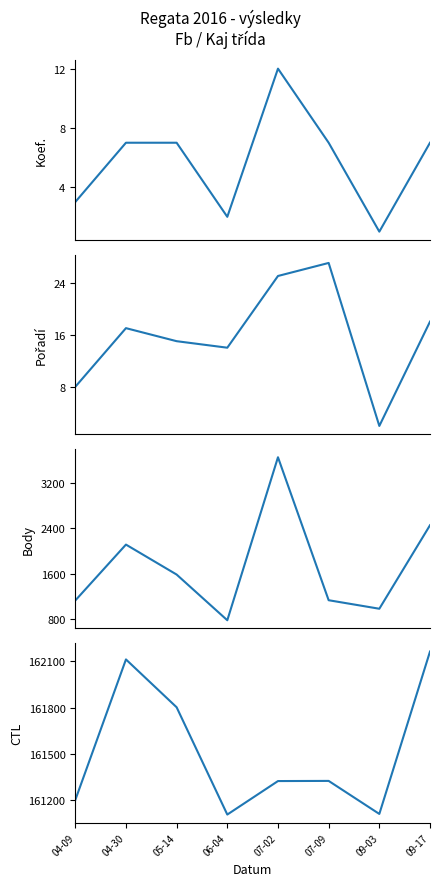

What is the sum of the CTL values at 09-03 and 04-30?

323223